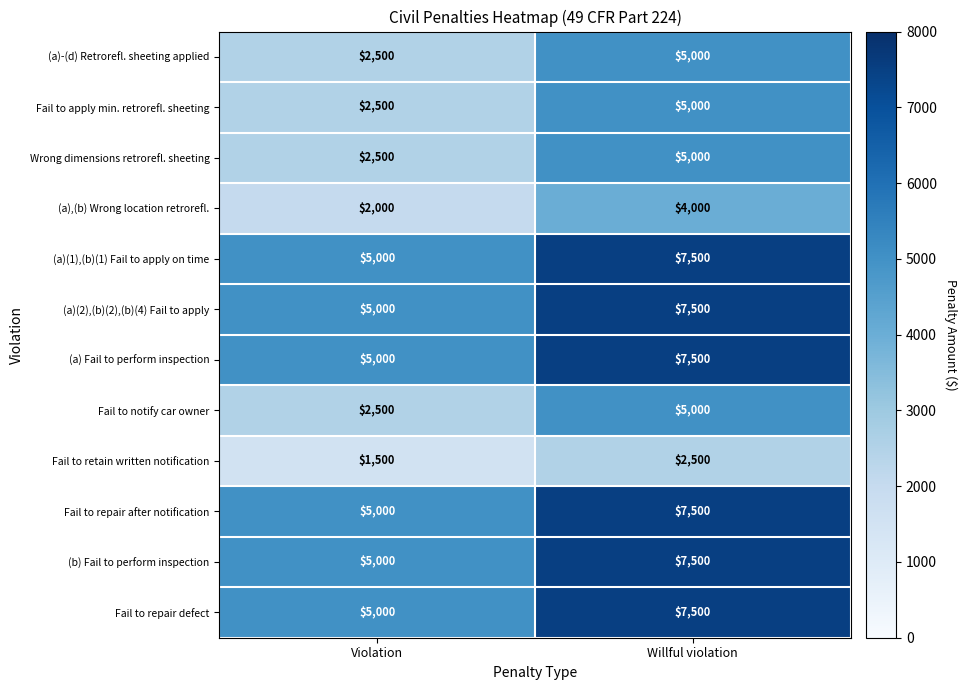

What is the greatest value displayed?

7500